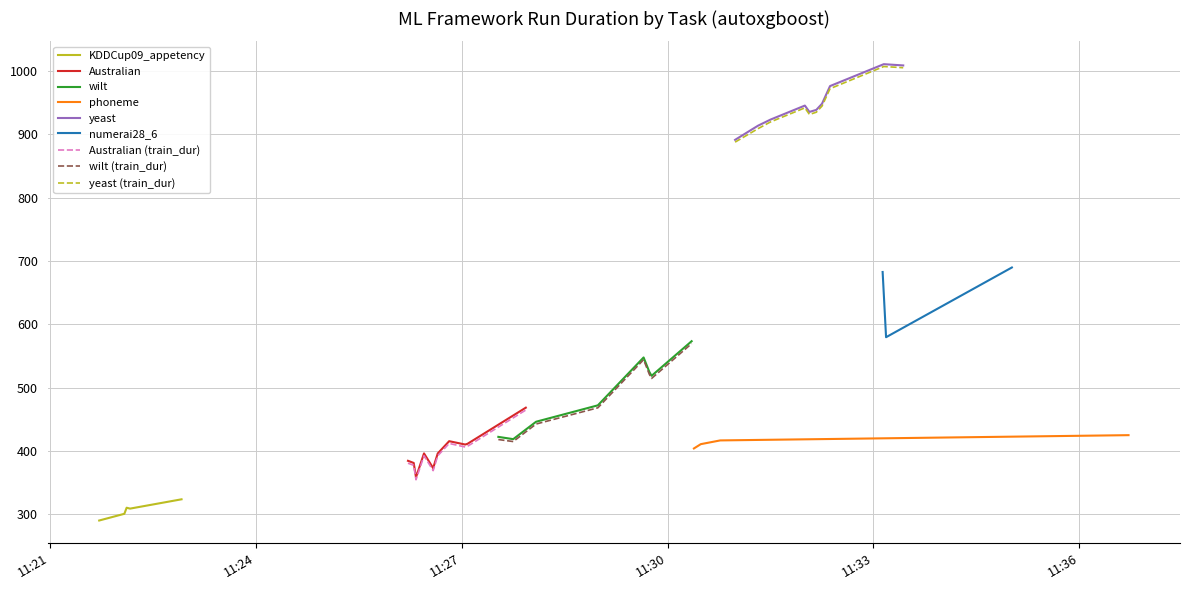

What is the highest value of the autoxgboost series?

1010.9